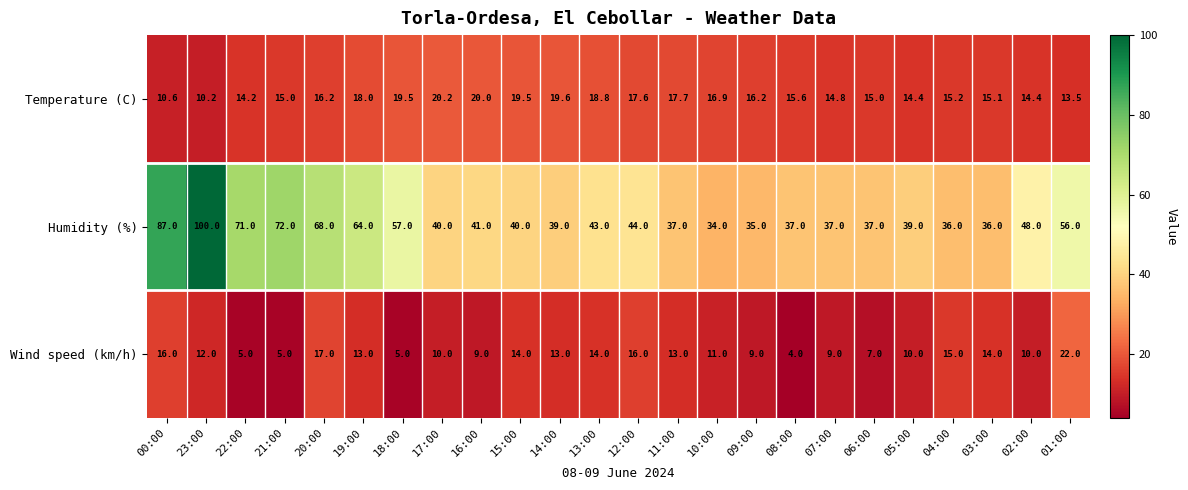

At how many categories does at least one series exceed 65?

5